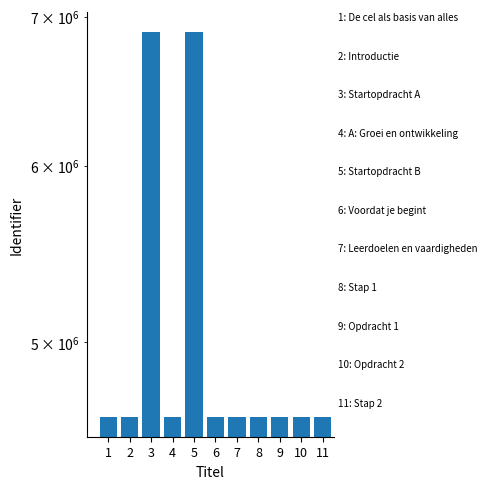

Reading left to right, what are all the values shown in this chart?

4626726	4626727	6893221	4626729	6893224	4626732	4626734	4626736	4626737	4626740	4626743